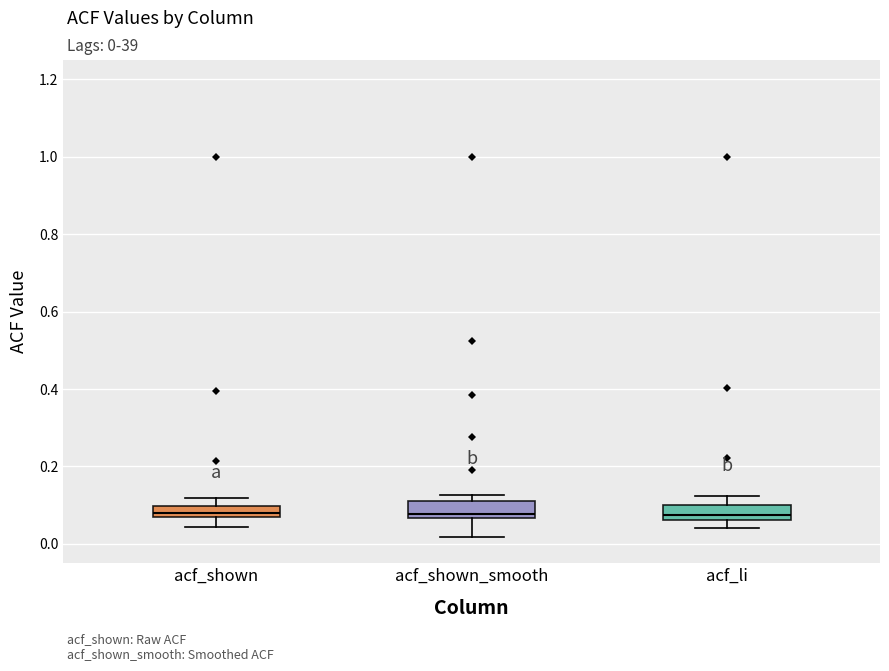

Where is the upper edge of the box for acf_shown_smooth on the y-axis? The values are not printed on the chart, so give them approximately, as read against the axis.

0.12